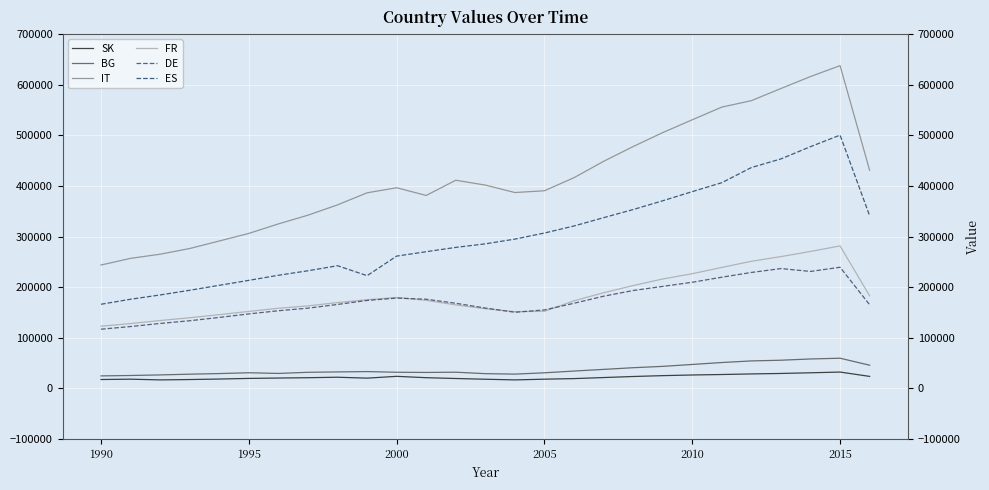

Is this an area chart (filled region under the line)?

No